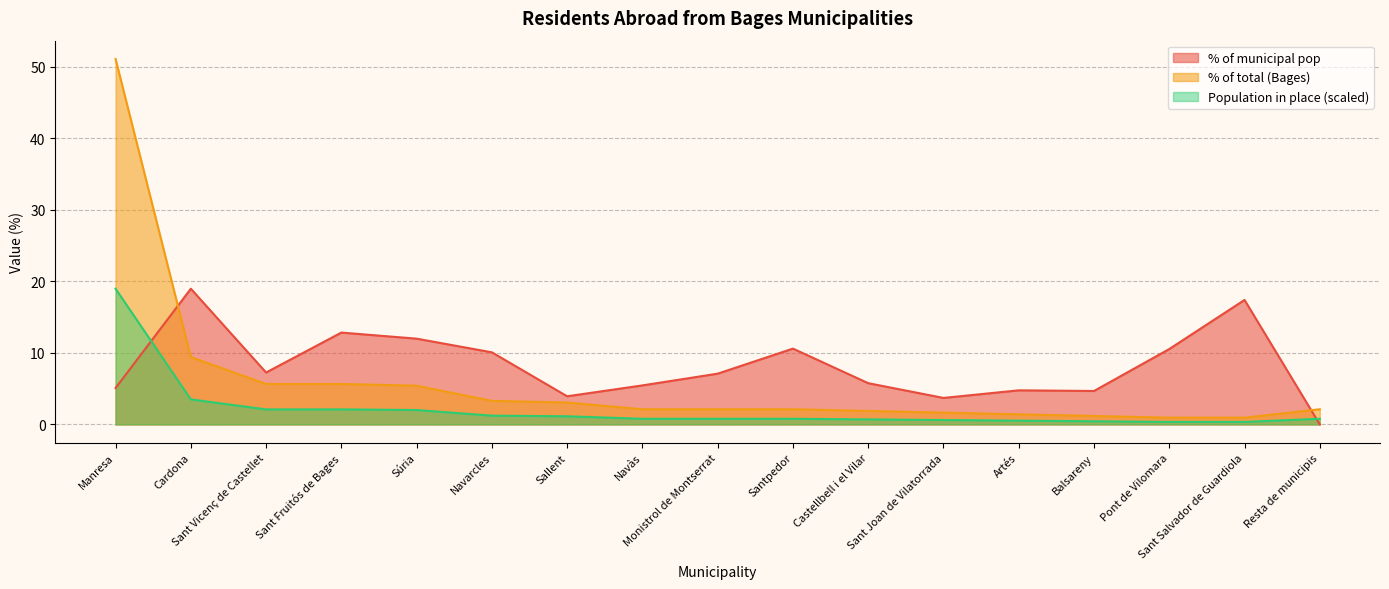

List the series in order of their overall mean, highest first.

% of municipal pop, % of total (Bages), Population in place (scaled)